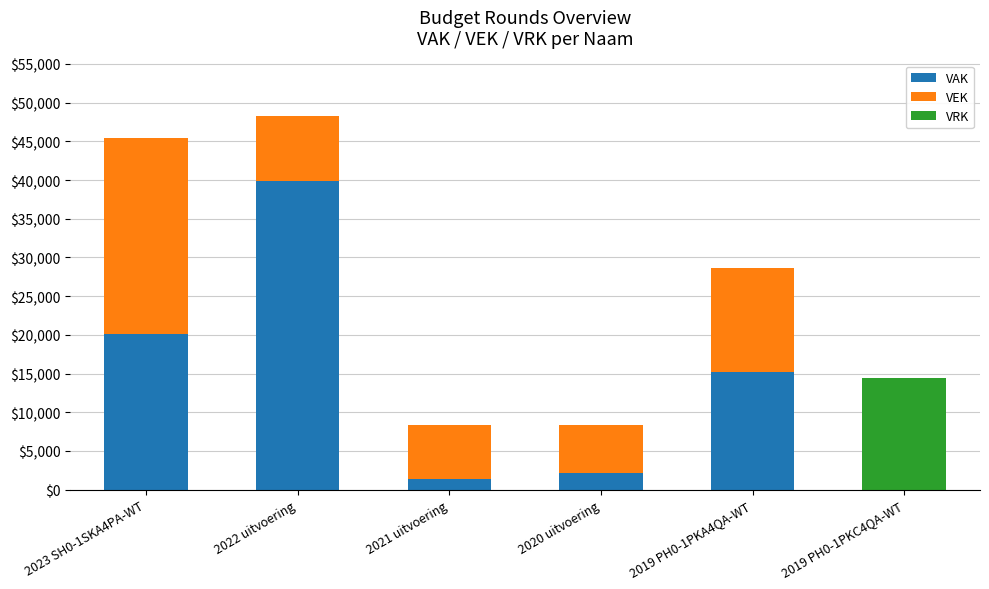

Reading right to left, transcribe the values for VAK.

2019 PH0-1PKC4QA-WT=0	2019 PH0-1PKA4QA-WT=15193	2020 uitvoering=2143	2021 uitvoering=1387	2022 uitvoering=39909	2023 SH0-1SKA4PA-WT=20105